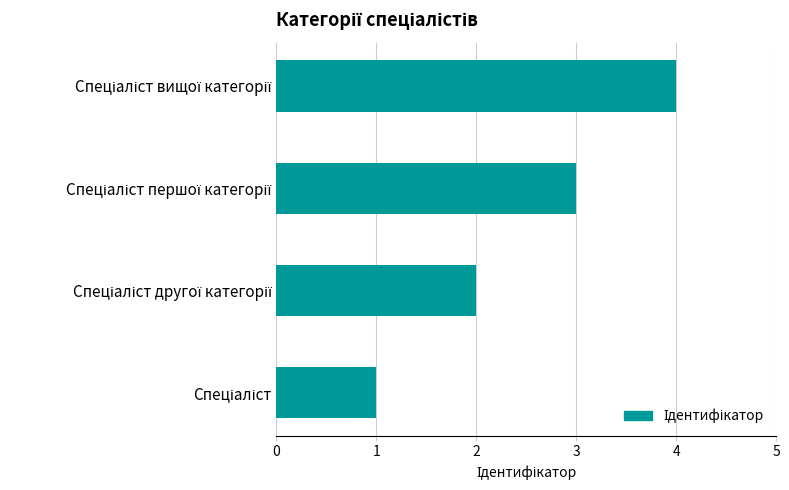

What is the difference between the maximum and minimum values?

3